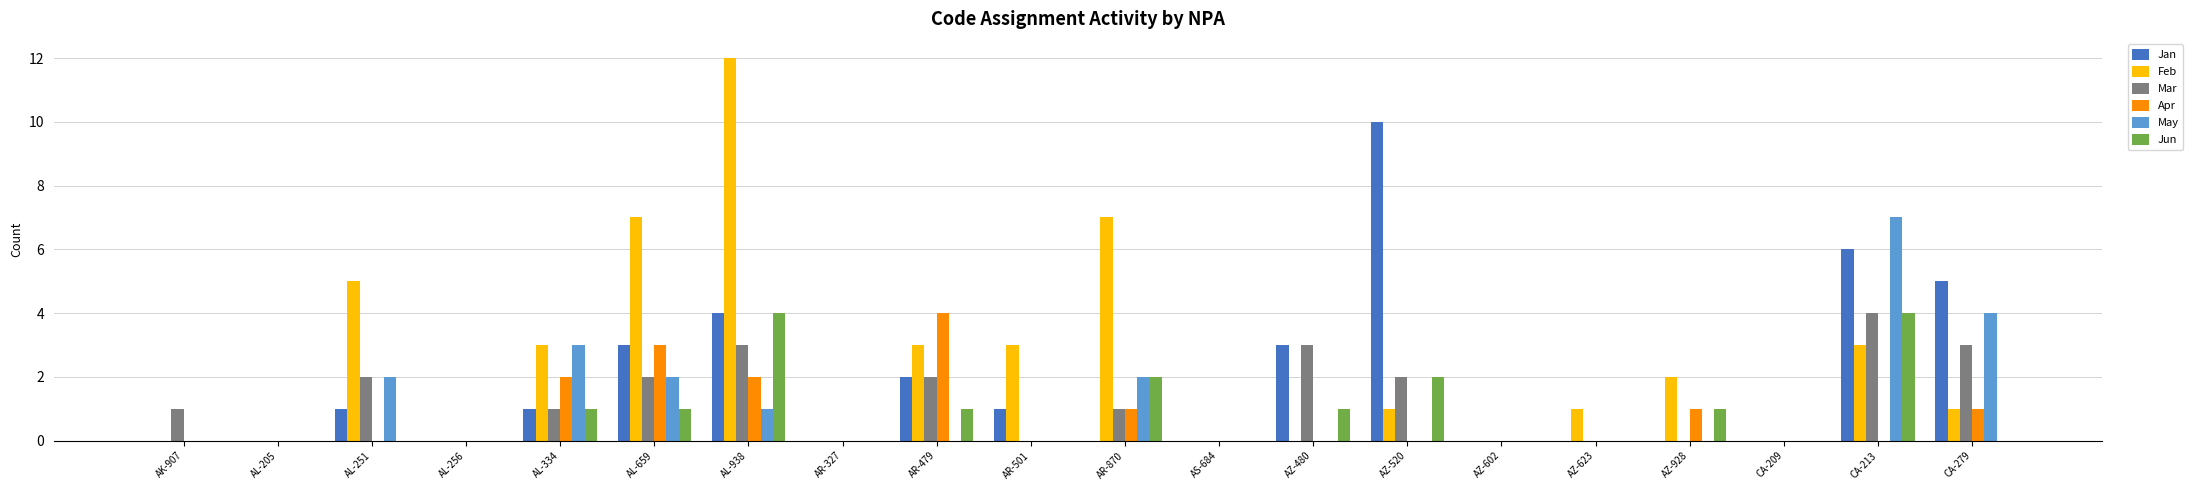

Reading right to left, what are all the values shown in this chart?

Jan: 5	6	0	0	0	0	10	3	0	0	1	2	0	4	3	1	0	1	0	0
Feb: 1	3	0	2	1	0	1	0	0	7	3	3	0	12	7	3	0	5	0	0
Mar: 3	4	0	0	0	0	2	3	0	1	0	2	0	3	2	1	0	2	0	1
Apr: 1	0	0	1	0	0	0	0	0	1	0	4	0	2	3	2	0	0	0	0
May: 4	7	0	0	0	0	0	0	0	2	0	0	0	1	2	3	0	2	0	0
Jun: 0	4	0	1	0	0	2	1	0	2	0	1	0	4	1	1	0	0	0	0